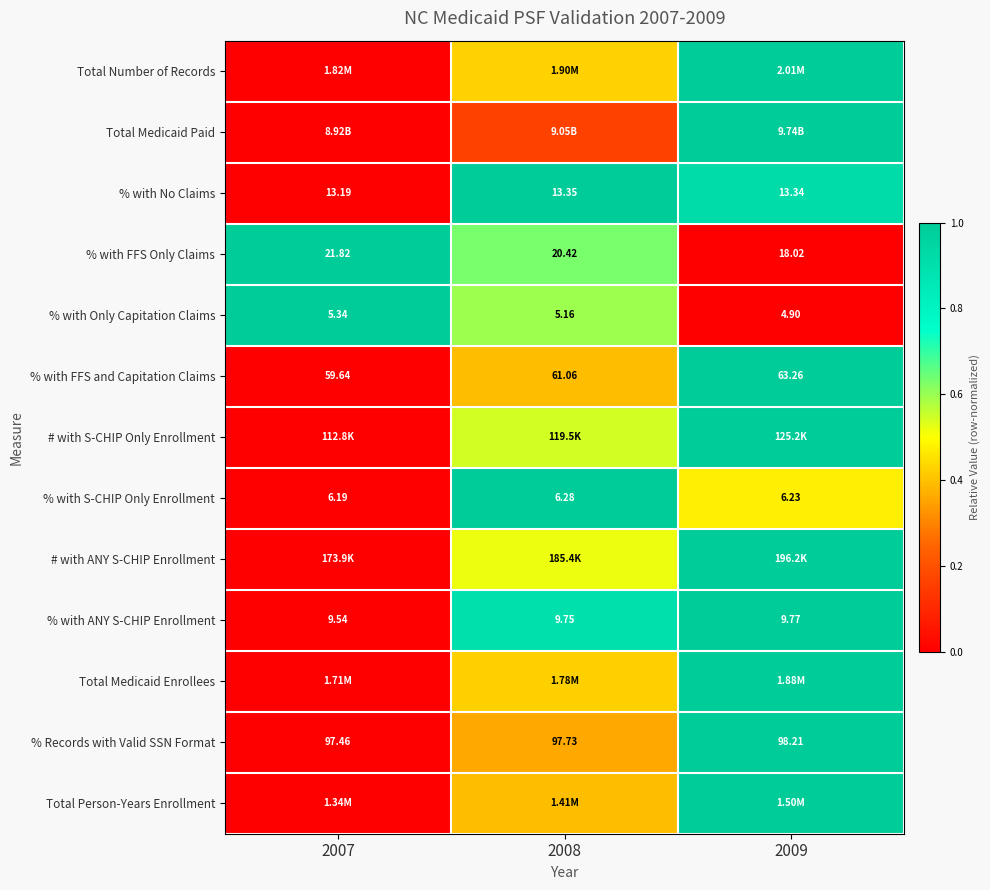

At which label does % with FFS and Capitation Claims reach its minimum?

2007